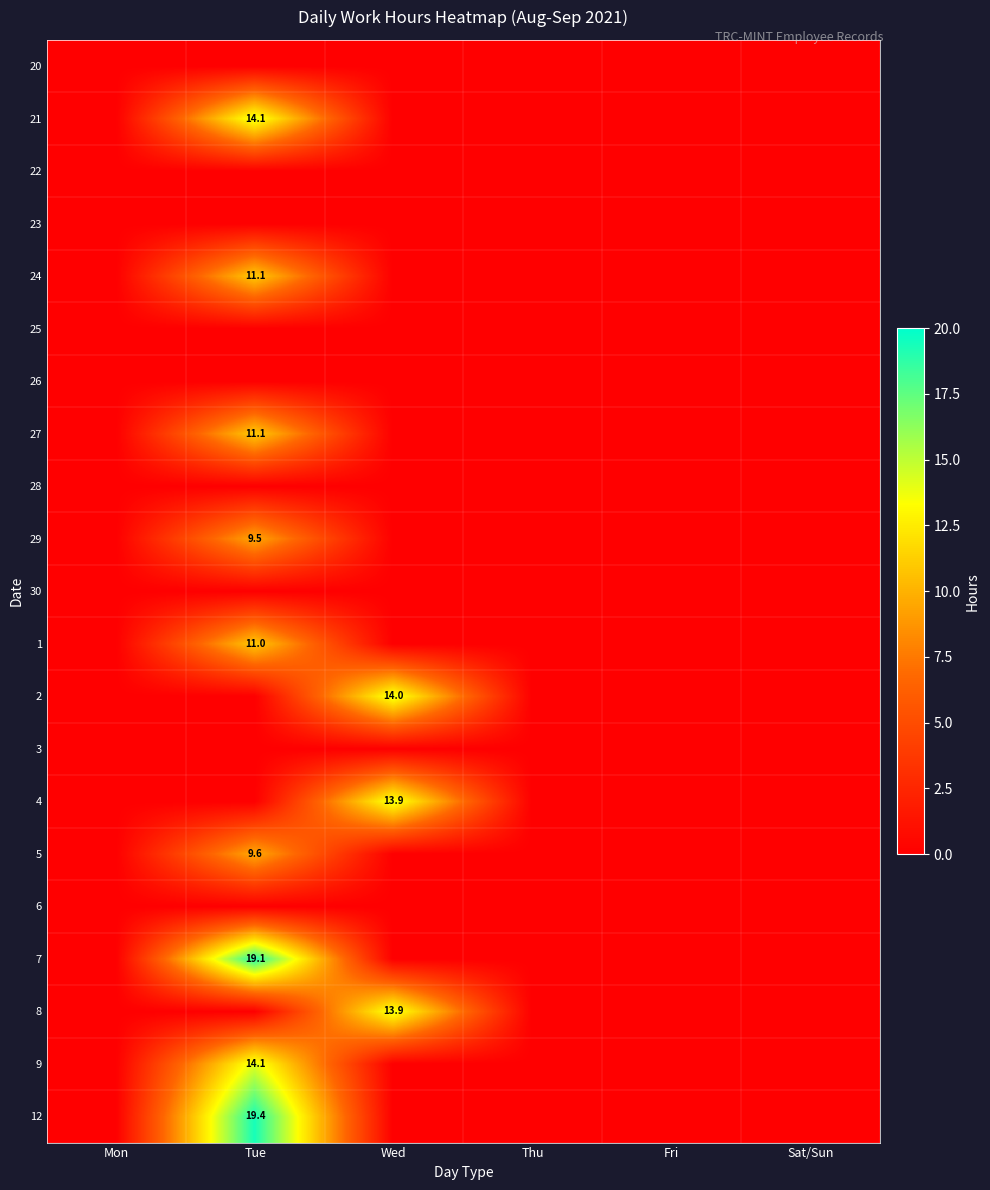

Between Wed and Fri, which is larger?

Wed